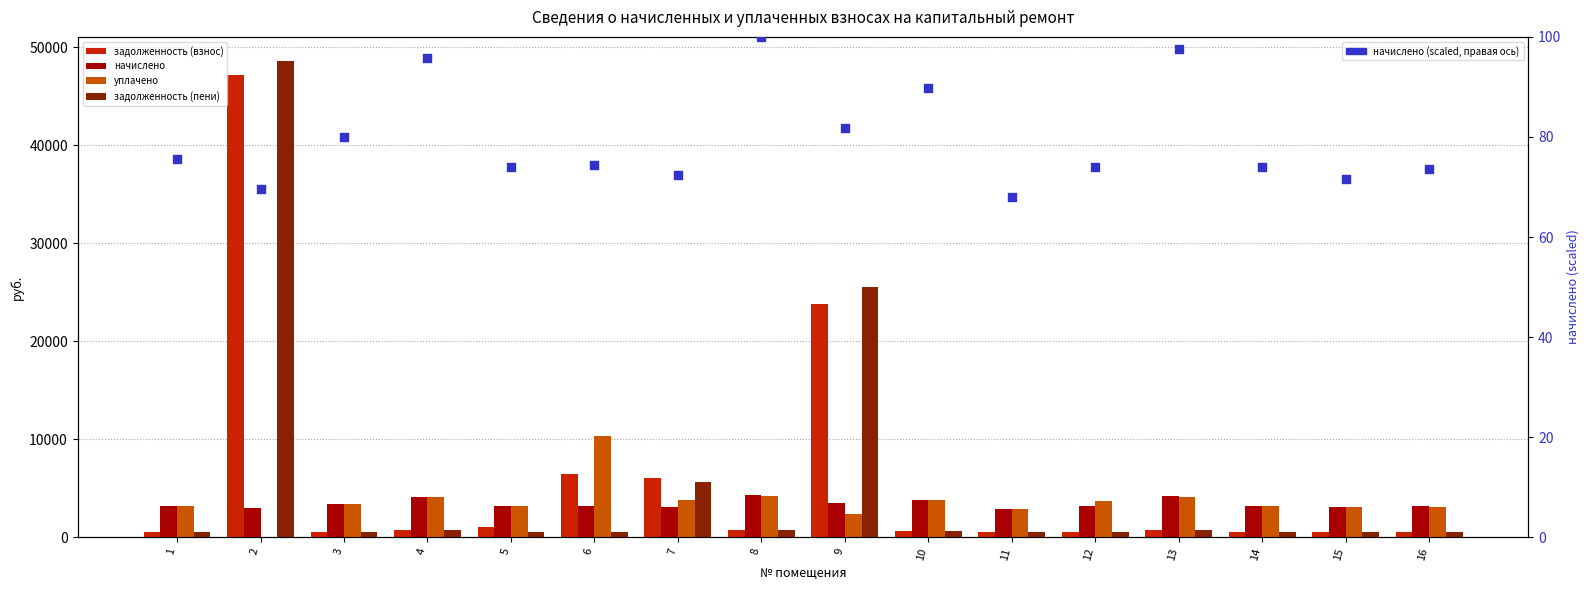

At how many categories does at least one series exceed 725?

16